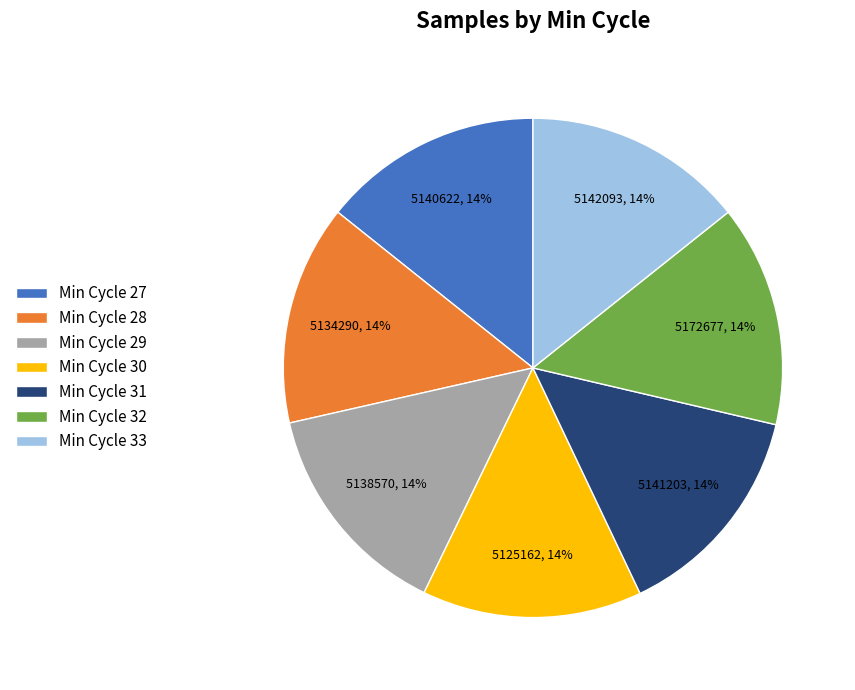

Is the sum of Min Cycle 30 and Min Cycle 33 greater than half?

No